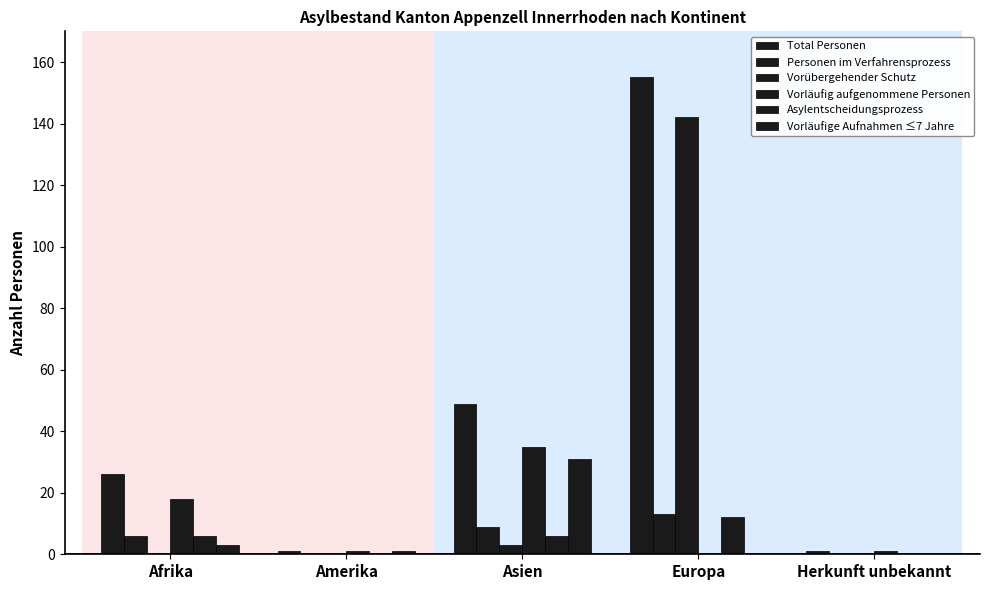

What is the label of the 5th bar from the left?

Herkunft unbekannt